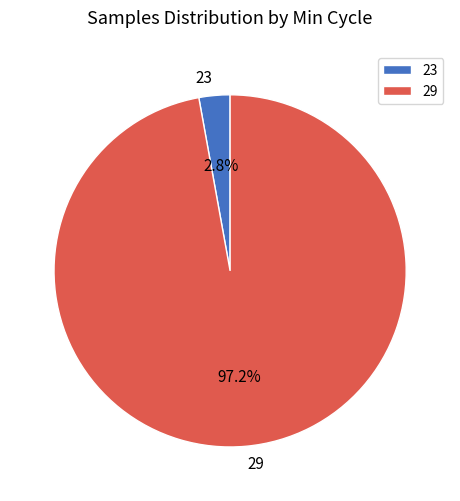

Which slice is the smallest?

23